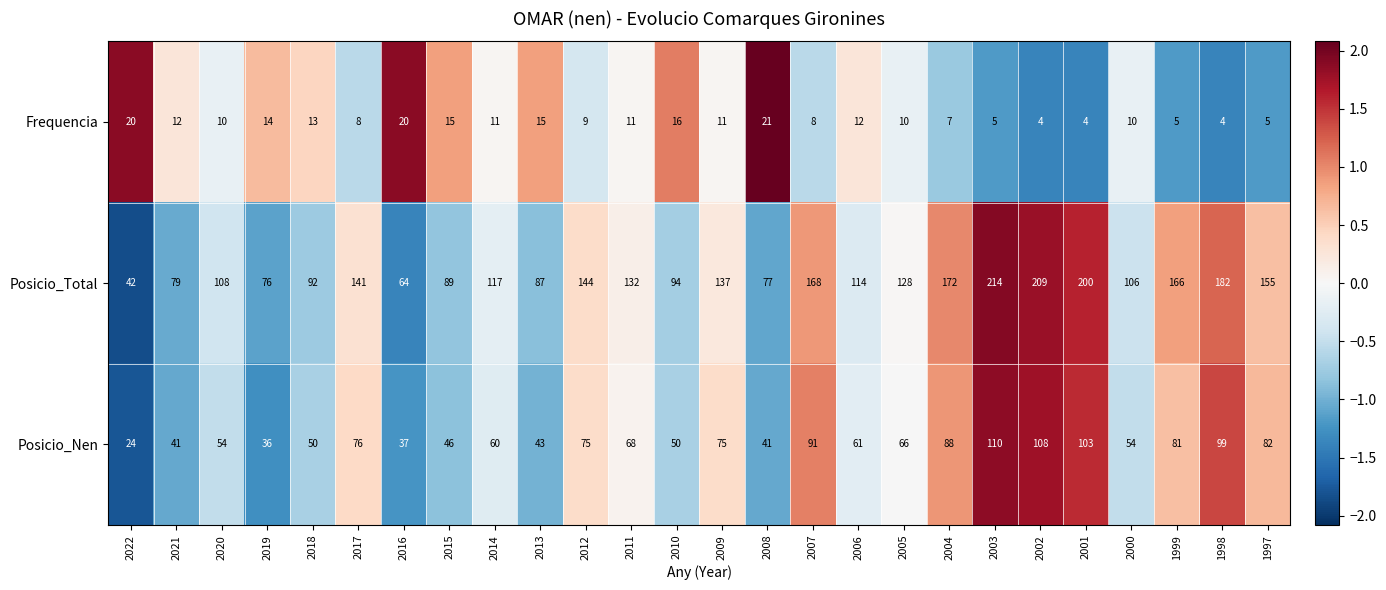

At which label does Posicio_Total reach its minimum?

2022